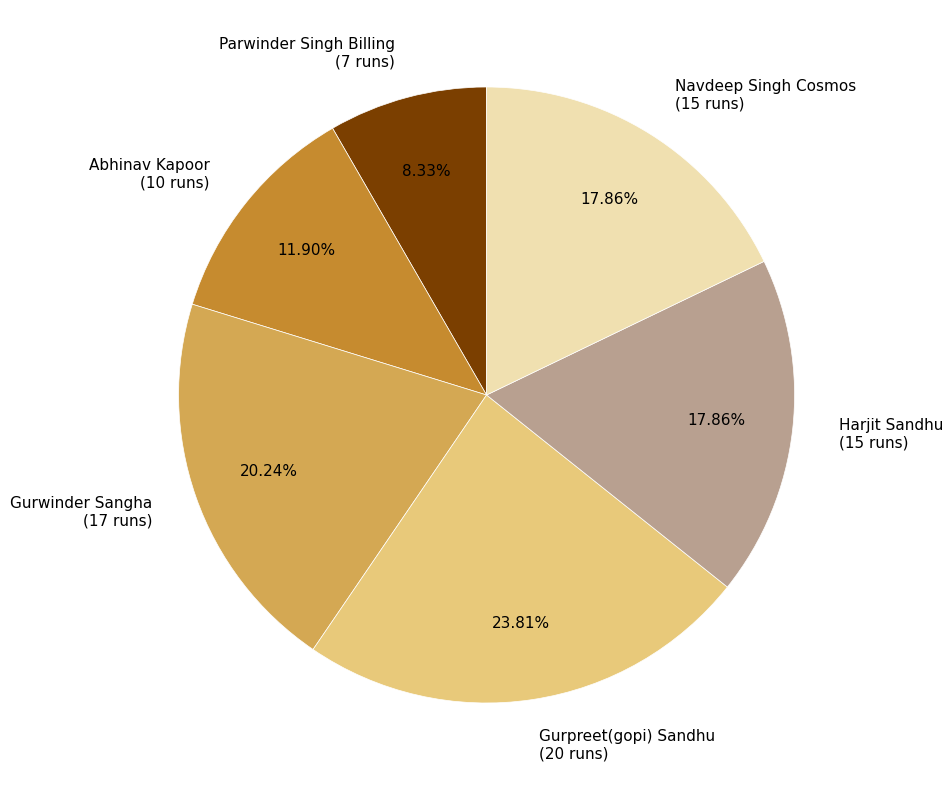

Which category has the smallest portion of the pie?

Parwinder Singh Billing